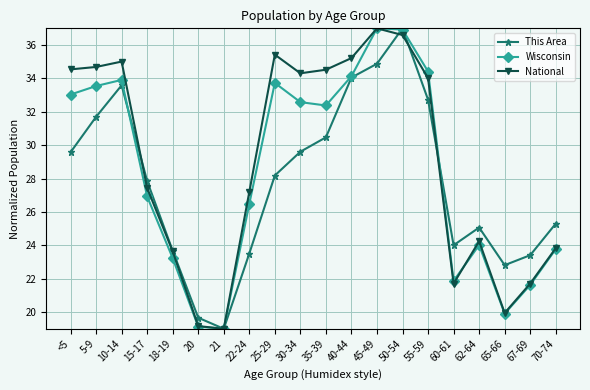

Which series has the largest total across all categories?

National